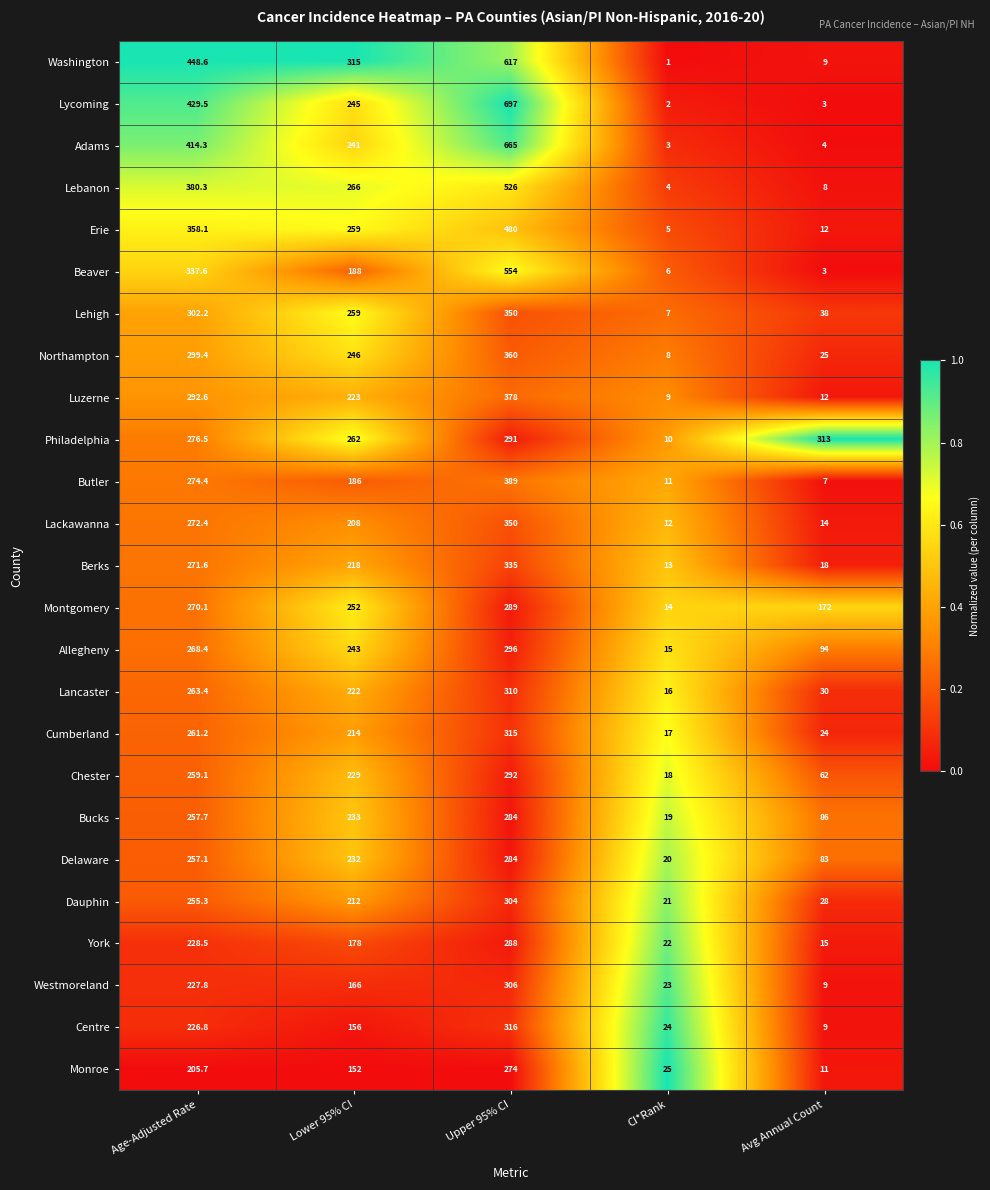

True or false: Monroe has a value of 11.0 at Avg Annual Count.

True